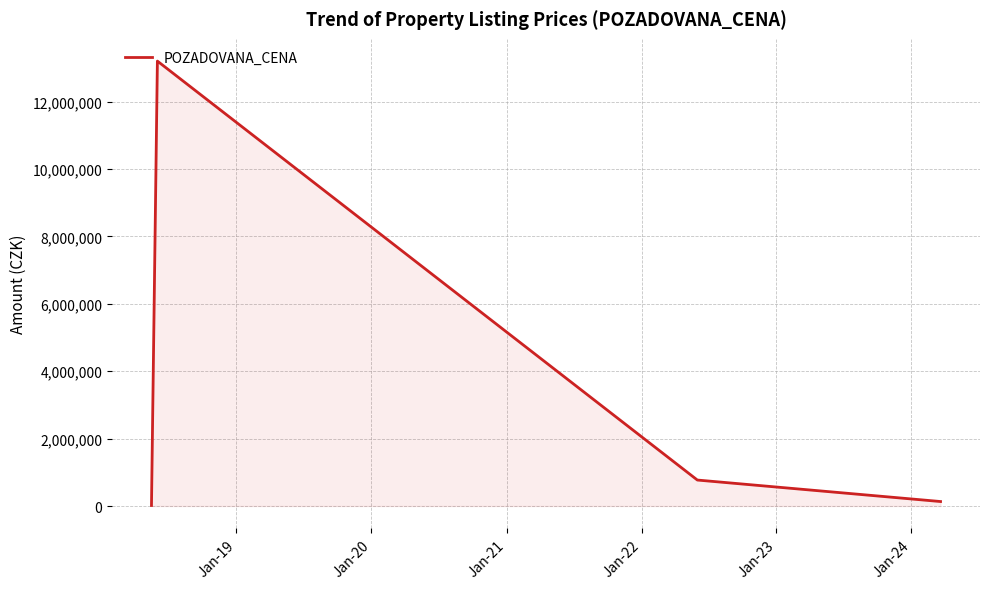

What is the greatest value displayed?

13200000